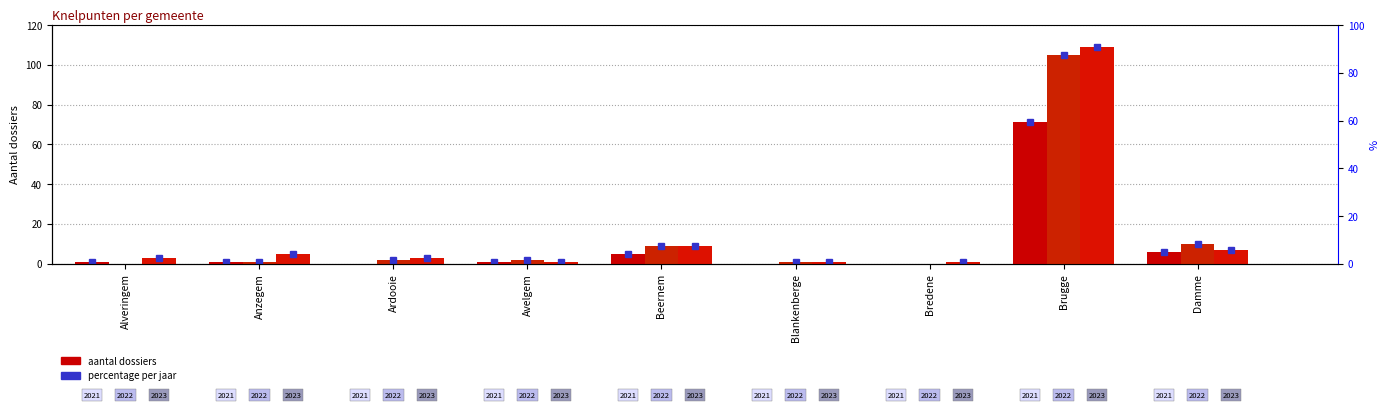

Which series changed the most between Ardooie and Avelgem?

2023